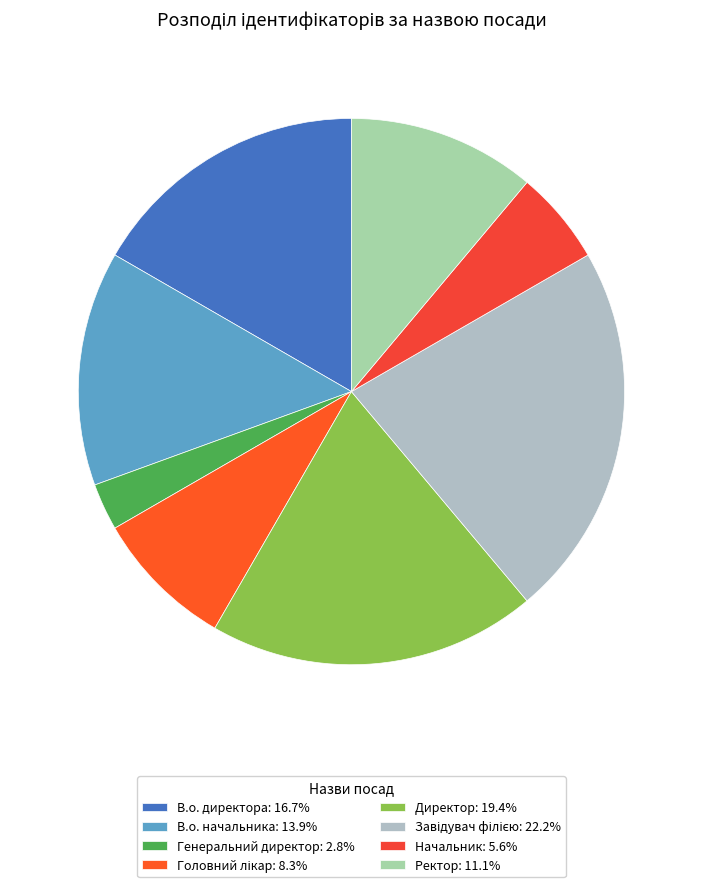

Is there a majority slice in this chart?

No